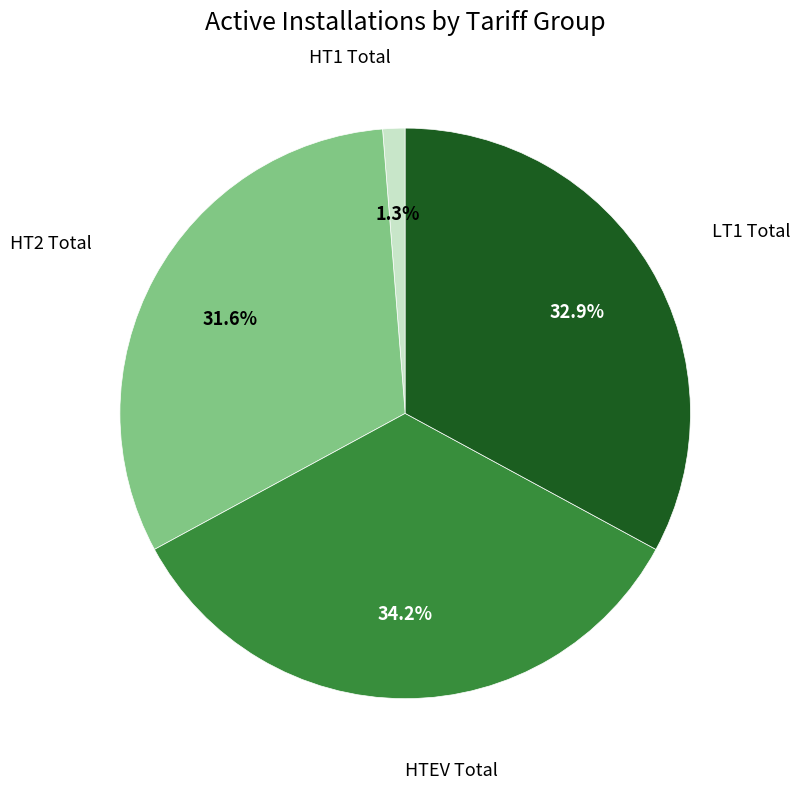

Is there any slice that represents more than half of the pie?

No